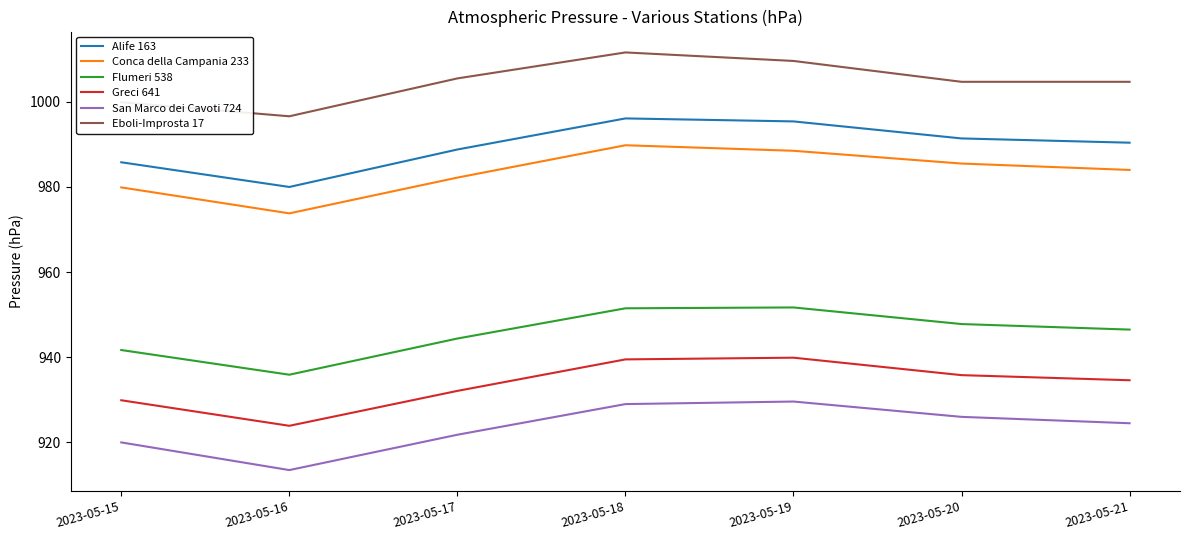

Is it true that San Marco dei Cavoti 724 equals 920.0 at 2023-05-15?

True